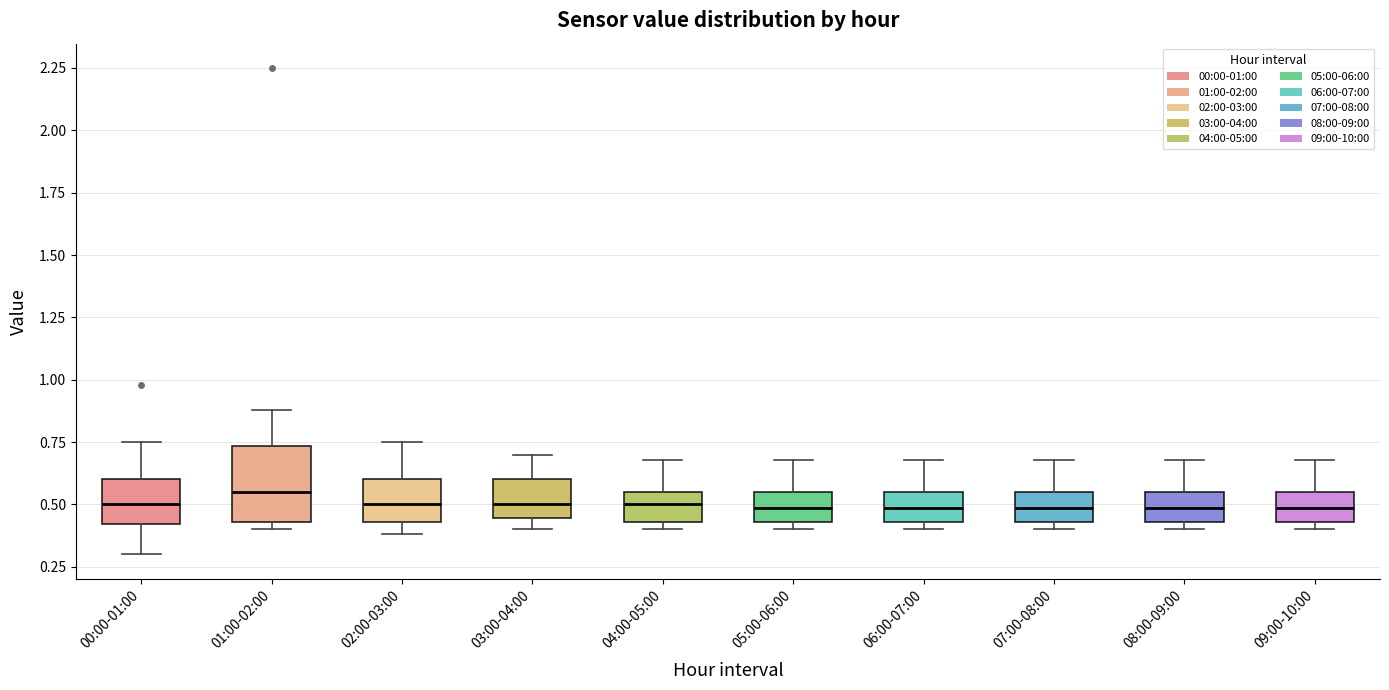

Reading left to right, read every box against the y-axis: the position of its median line, the range the box covers, and the ends of its whiskers. The values are not printed on the chart, so give them approximately, as read against the axis.

00:00-01:00: median 0.50, box 0.40 to 0.60, whiskers 0.30 to 0.75
01:00-02:00: median 0.55, box 0.45 to 0.75, whiskers 0.40 to 0.90
02:00-03:00: median 0.50, box 0.45 to 0.60, whiskers 0.40 to 0.75
03:00-04:00: median 0.50, box 0.45 to 0.60, whiskers 0.40 to 0.70
04:00-05:00: median 0.50, box 0.45 to 0.55, whiskers 0.40 to 0.70
05:00-06:00: median 0.50, box 0.45 to 0.55, whiskers 0.40 to 0.70
06:00-07:00: median 0.50, box 0.45 to 0.55, whiskers 0.40 to 0.70
07:00-08:00: median 0.50, box 0.45 to 0.55, whiskers 0.40 to 0.70
08:00-09:00: median 0.50, box 0.45 to 0.55, whiskers 0.40 to 0.70
09:00-10:00: median 0.50, box 0.45 to 0.55, whiskers 0.40 to 0.70